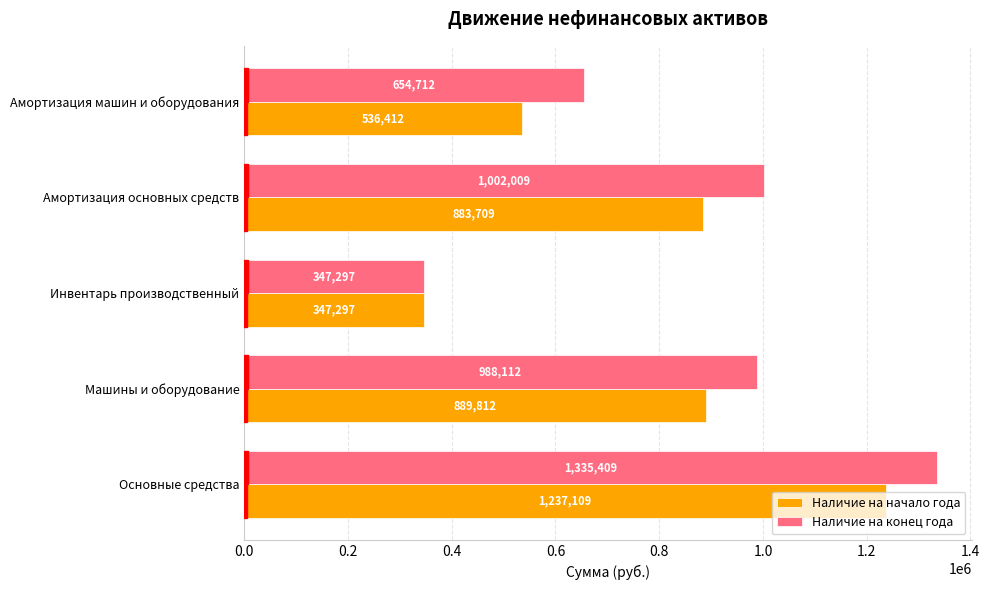

What value does the Наличие на конец года series have at Инвентарь производственный, to the nearest 100?

347300